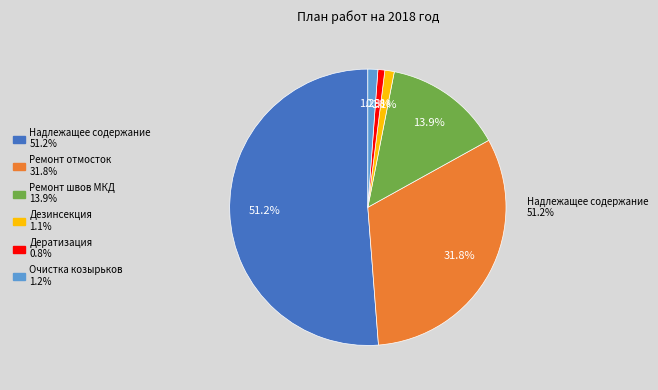

What is the total percentage of Очистка козырьков, подвалов и чердаков and Ремонт межпанельных швов МКД?

15.0%